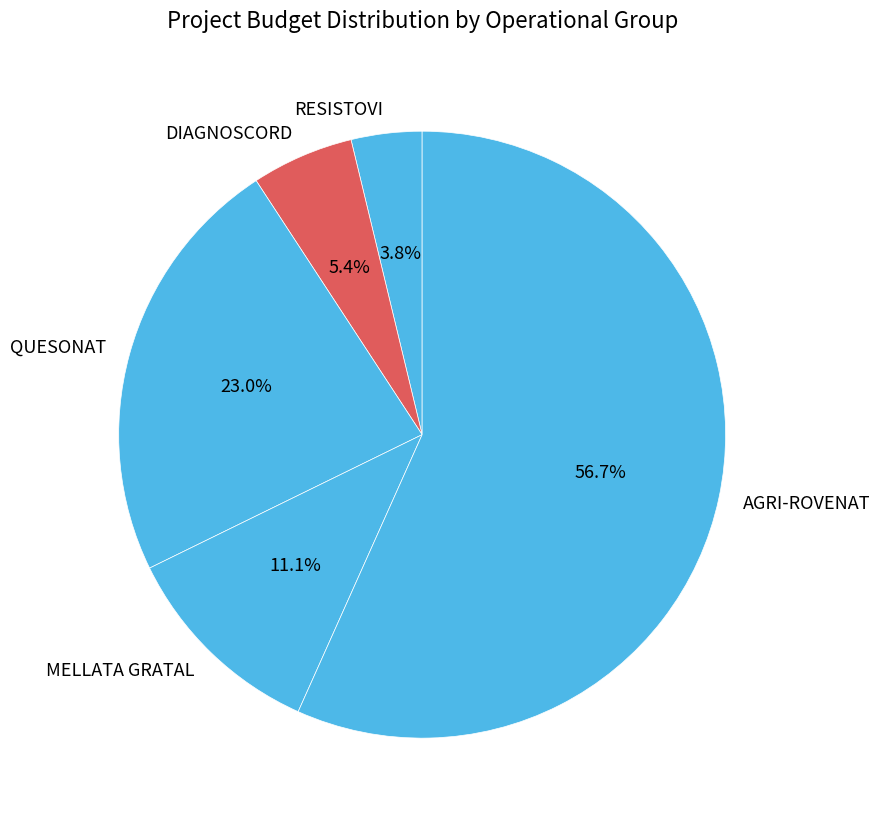

How many segments does this pie chart have?

5